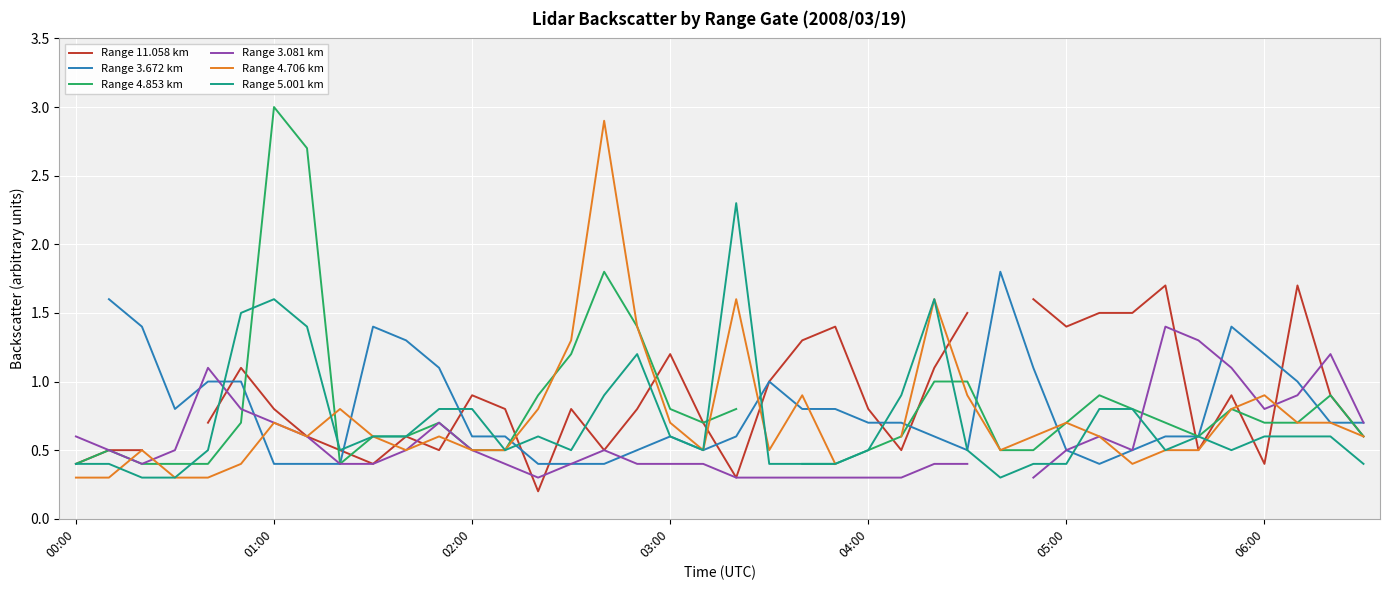

How many times do Range 11.058 km and Range 5.001 km cross each other?

14